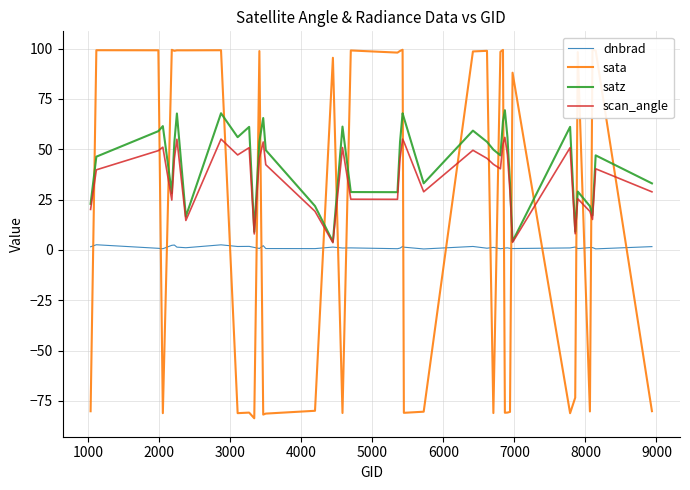

What is the minimum value for sata?

-83.6